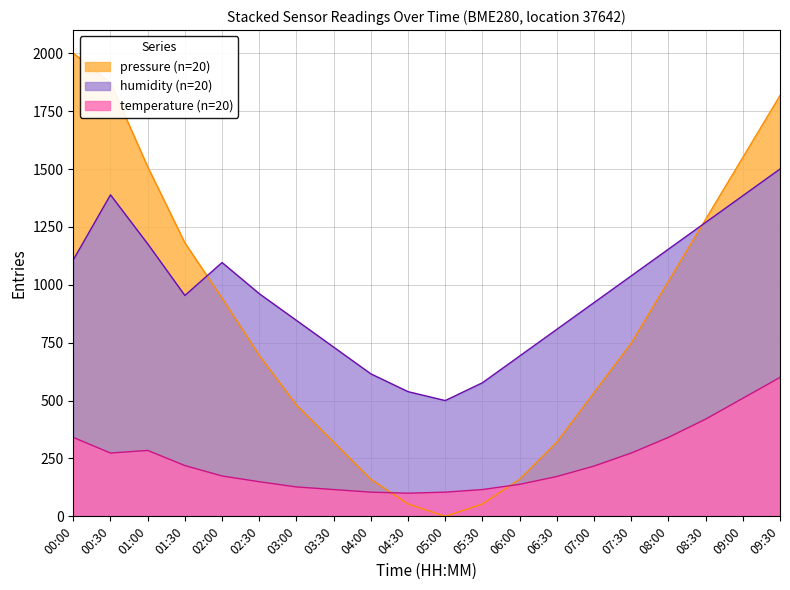

The pressure series shows 697.5 at 07:00. True or false?

False